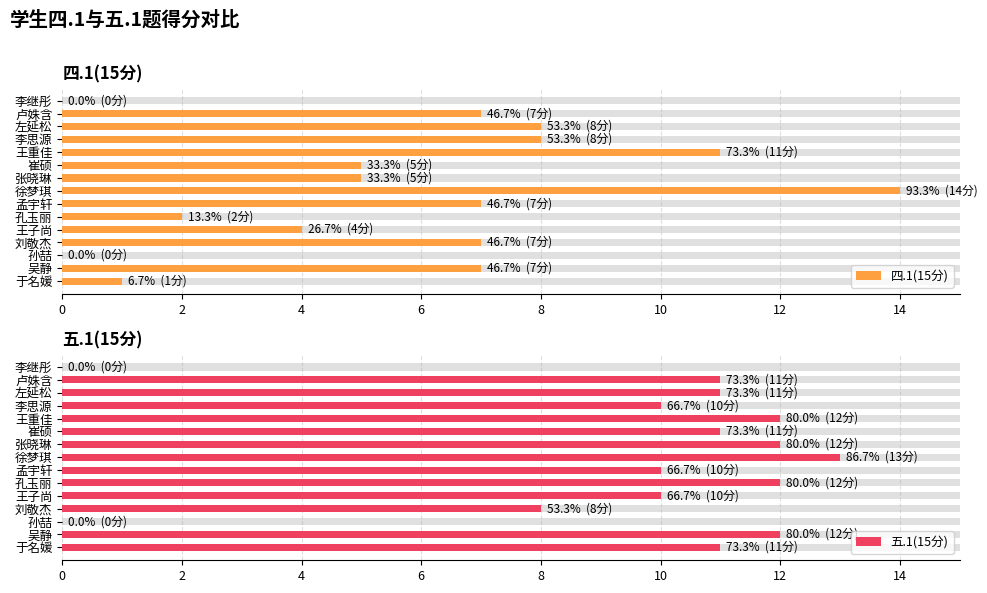

Reading right to left, extract all data points from this chart.

四.1(15分): 0	7	8	8	11	5	5	14	7	2	4	7	0	7	1
五.1(15分): 0	11	11	10	12	11	12	13	10	12	10	8	0	12	11